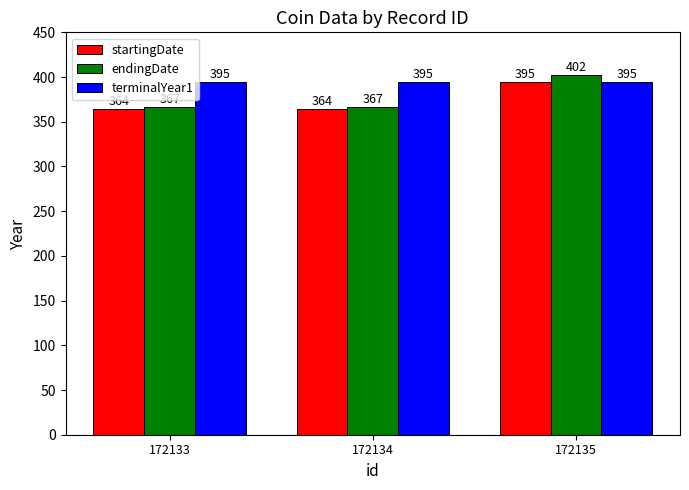

The value of startingDate at 172134 is 364. True or false?

True